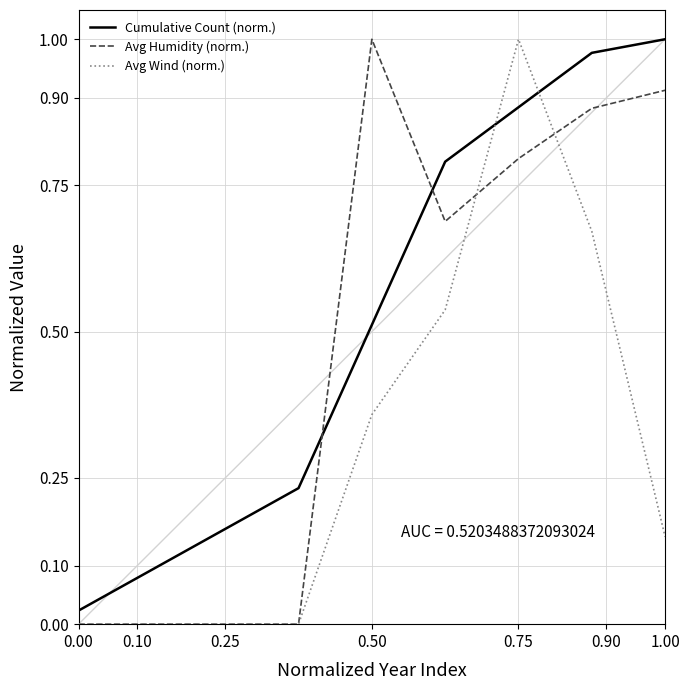

After their last crossing, which series has the higher values: Cumulative Count (norm.) or Avg Wind (norm.)?

Cumulative Count (norm.)